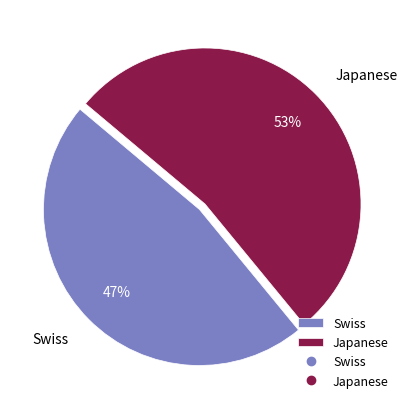

Which slice is the smallest?

Swiss